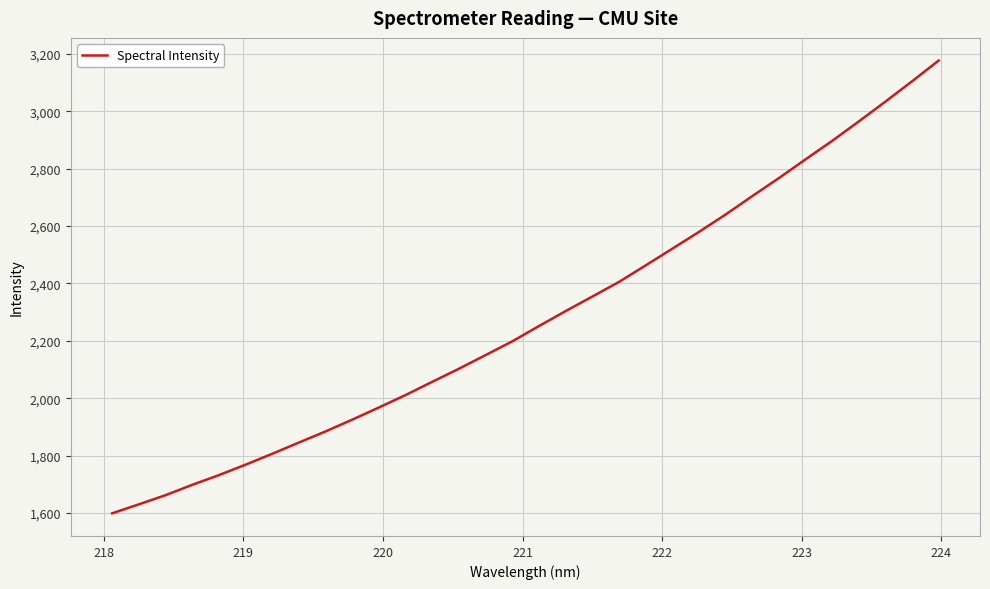

What is the minimum value shown in the chart?

1598.9